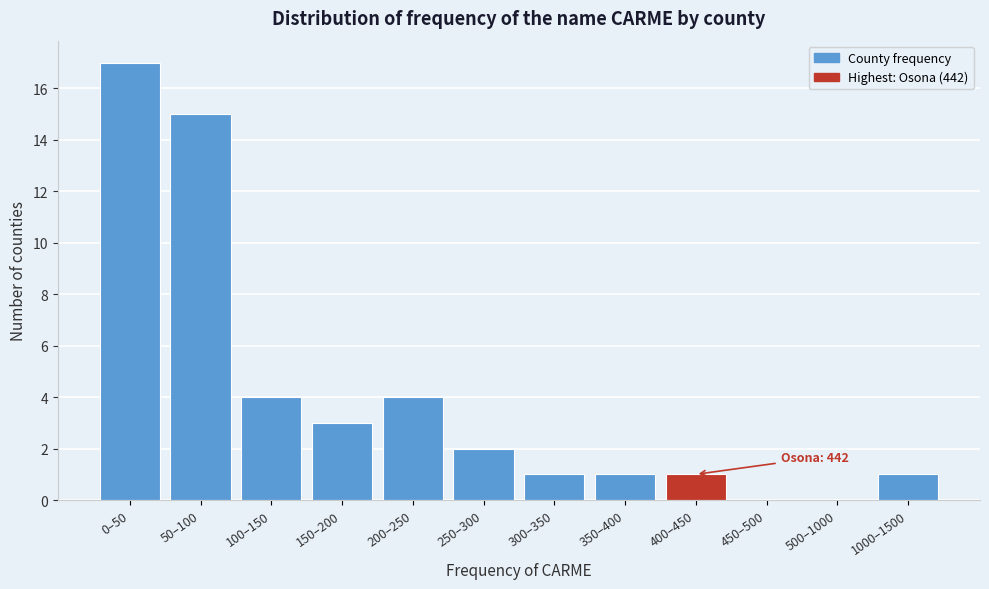

Reading left to right, extract all data points from this chart.

0–50=17	50–100=15	100–150=4	150–200=3	200–250=4	250–300=2	300–350=1	350–400=1	400–450=1	450–500=0	500–1000=0	1000–1500=1